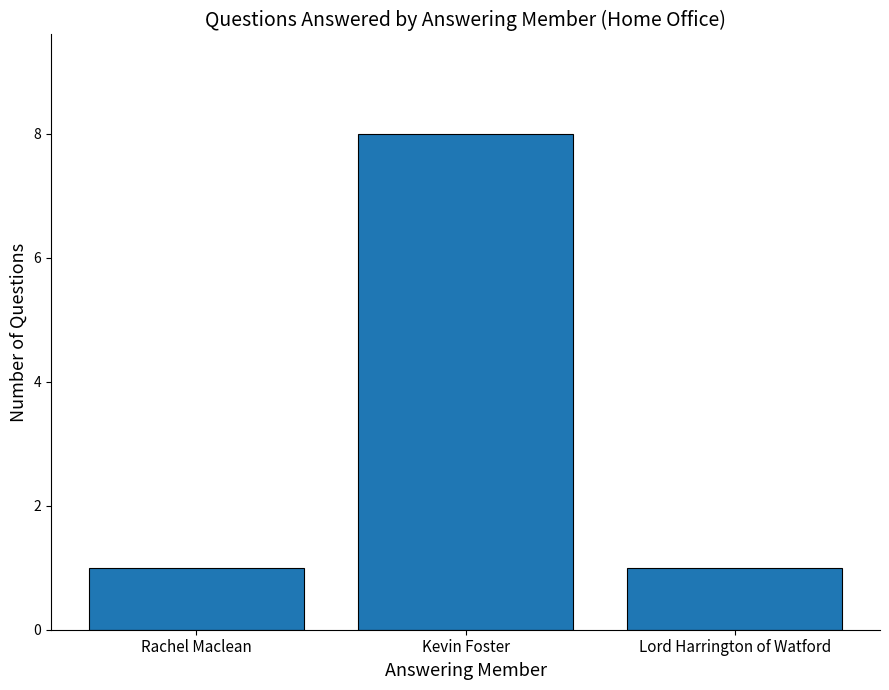

What is the greatest value displayed?

8